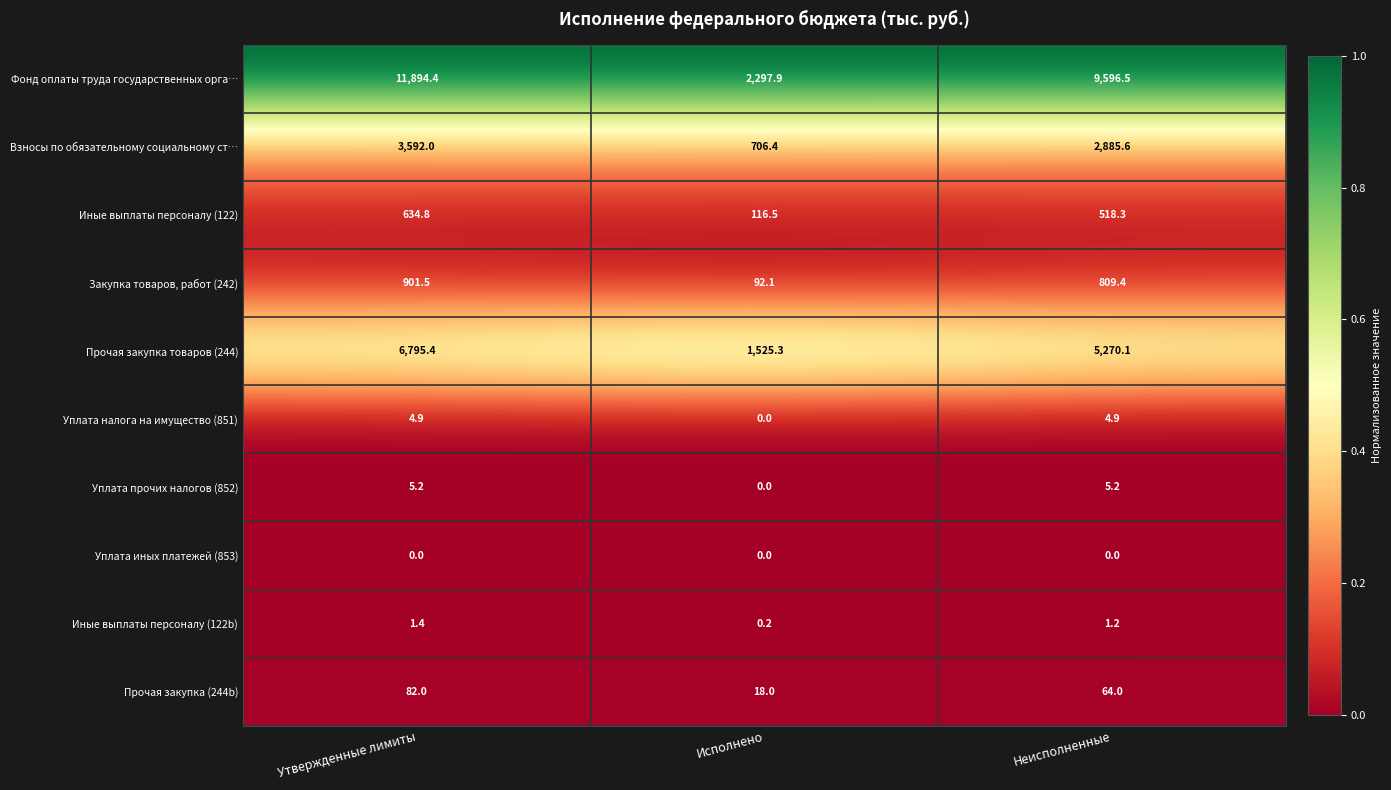

What is the sum of the Прочая закупка (244b) values at Неисполненные and Исполнено?

82.0